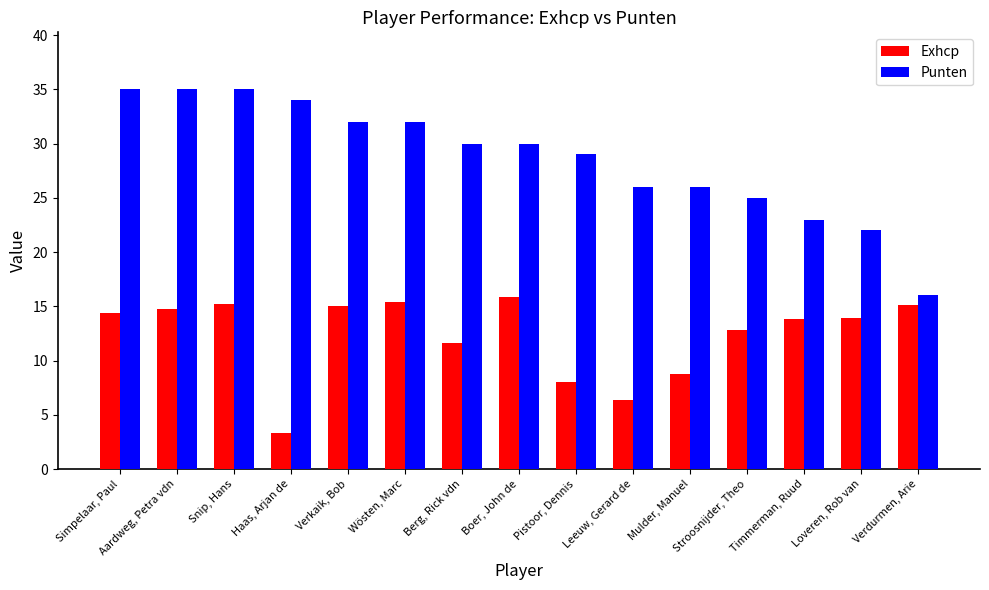

What is the label of the 1st bar from the left?

Simpelaar, Paul